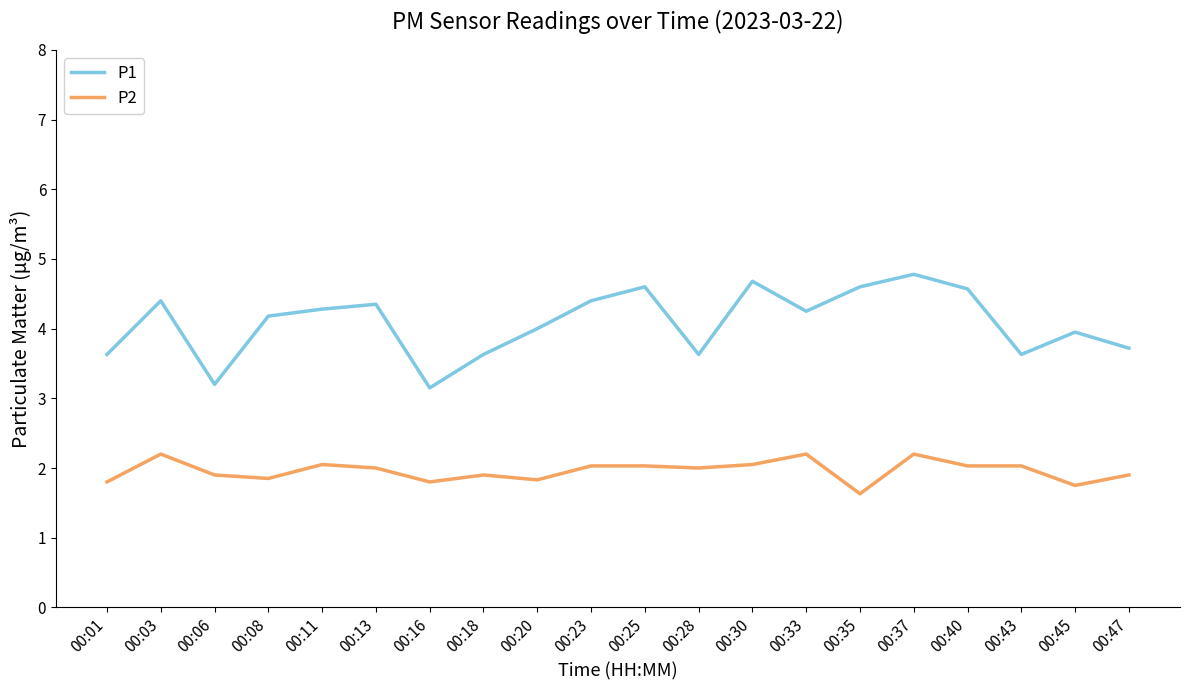

True or false: P2 has a value of 2.0 at 00:23.

True